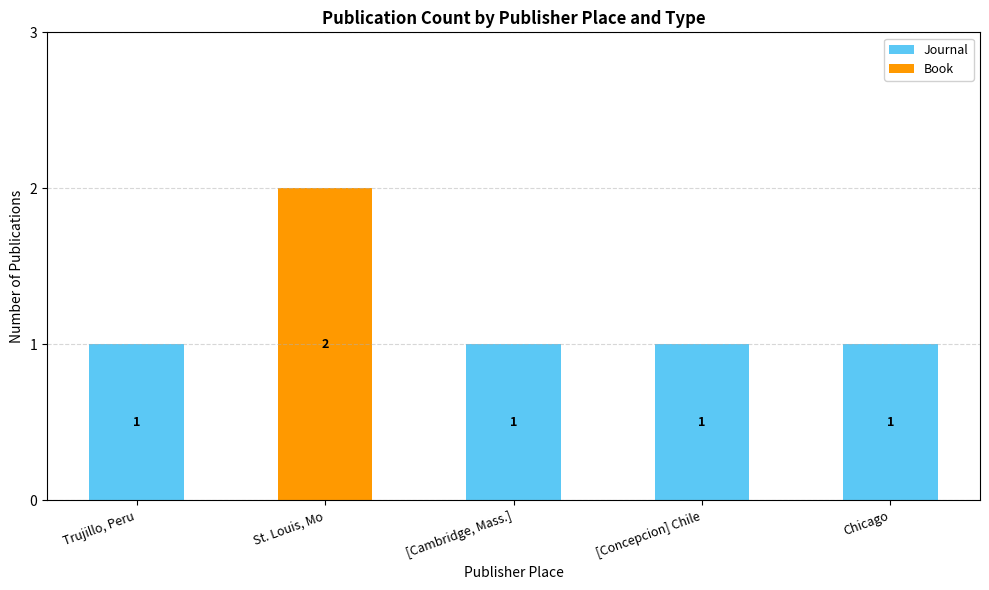

The Journal series shows 1 at [Cambridge, Mass.]. True or false?

True